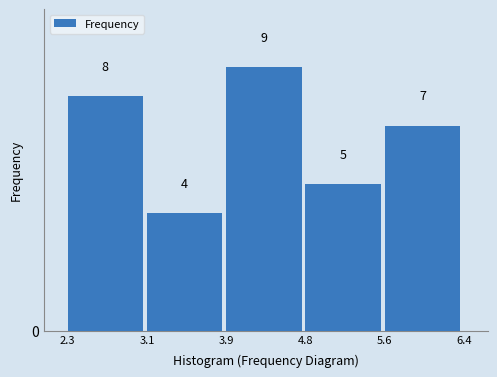

Reading left to right, what are all the values shown in this chart?

2.3=8	3.1=4	3.9=9	4.8=5	5.6=7